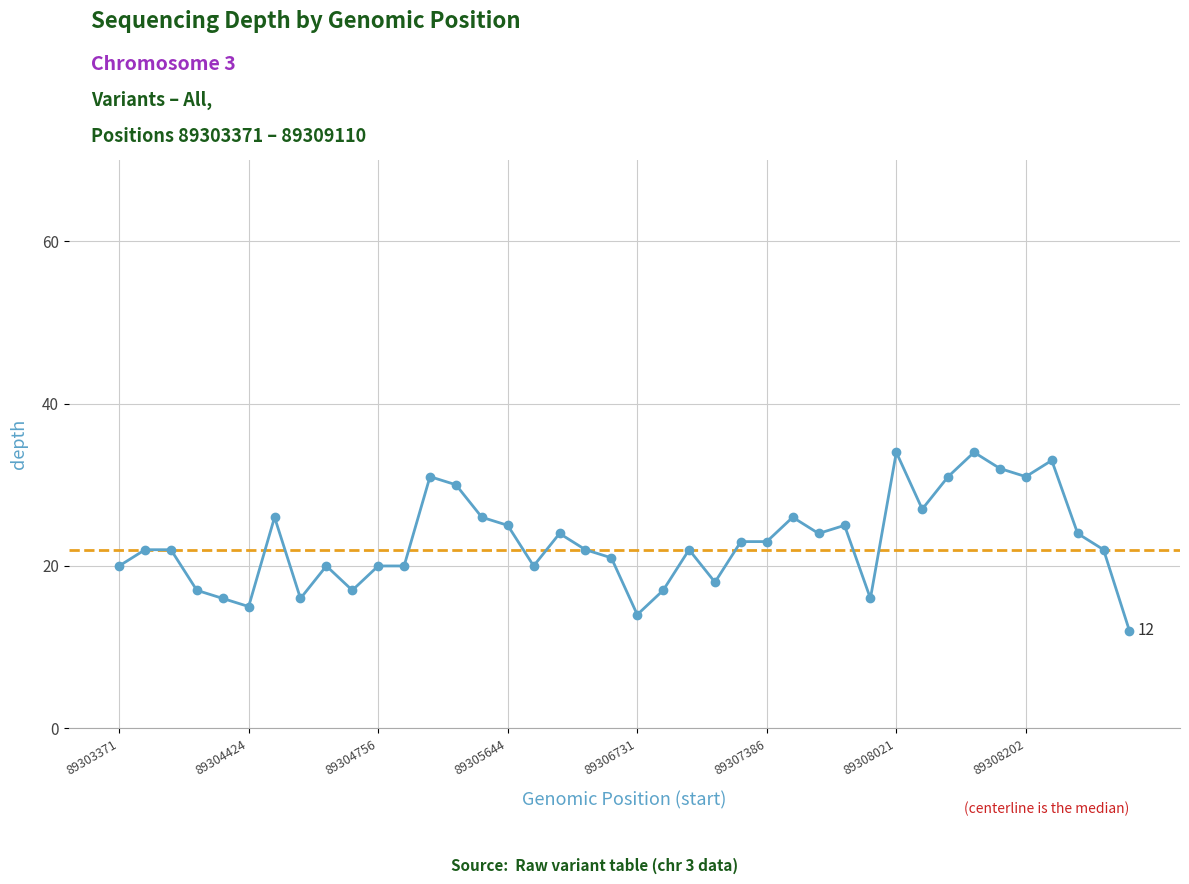

True or false: the data has more than 1 interior local peaks.

True